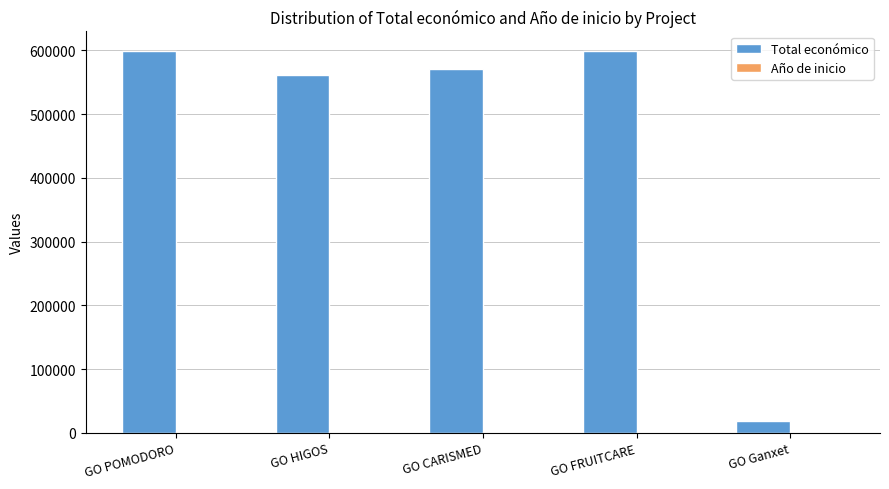

At how many categories does at least one series exceed 243149?

4